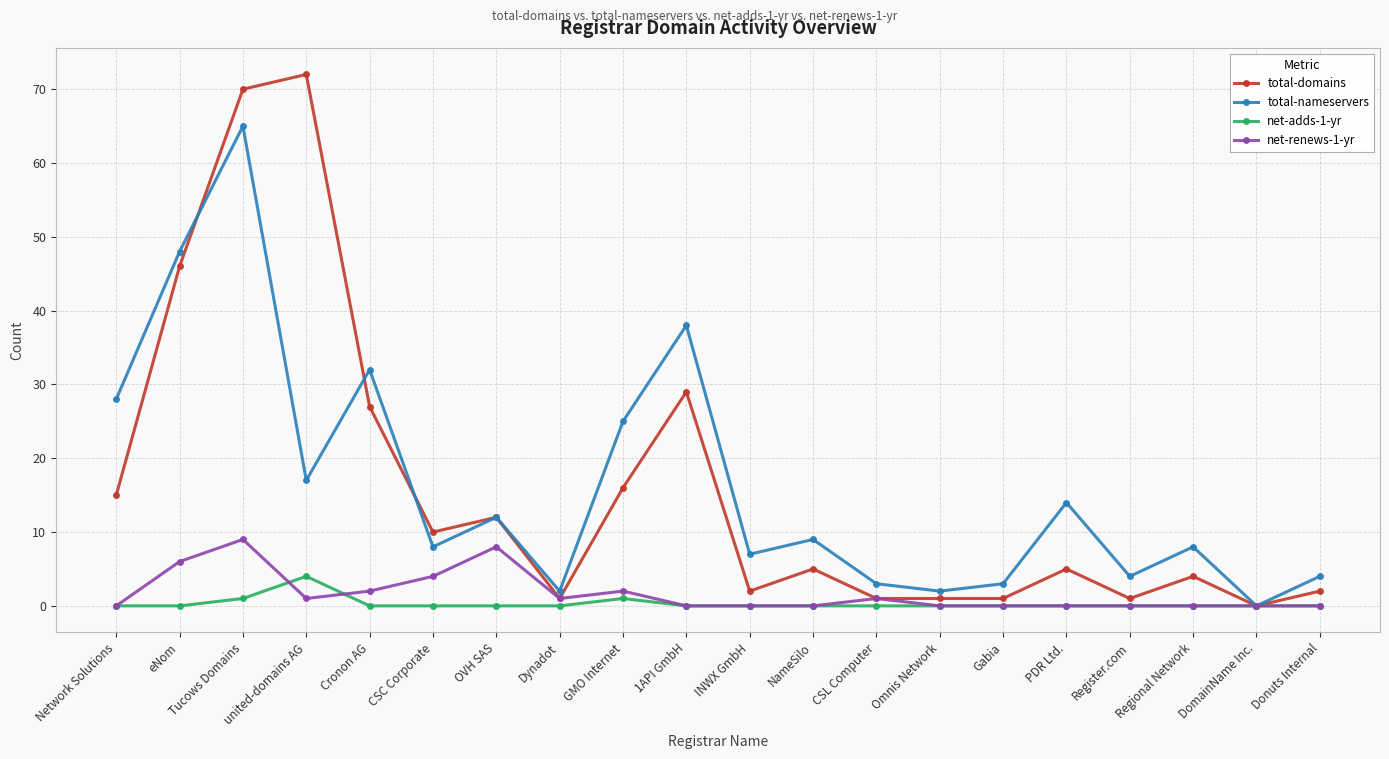

Is this an area chart (filled region under the line)?

No